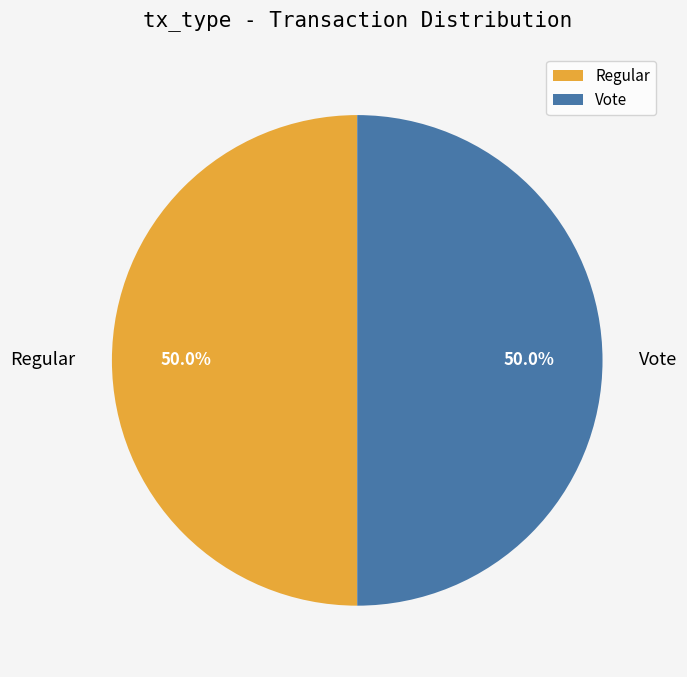

Approximately how many times larger is the value at Vote compared to Regular?

1.0